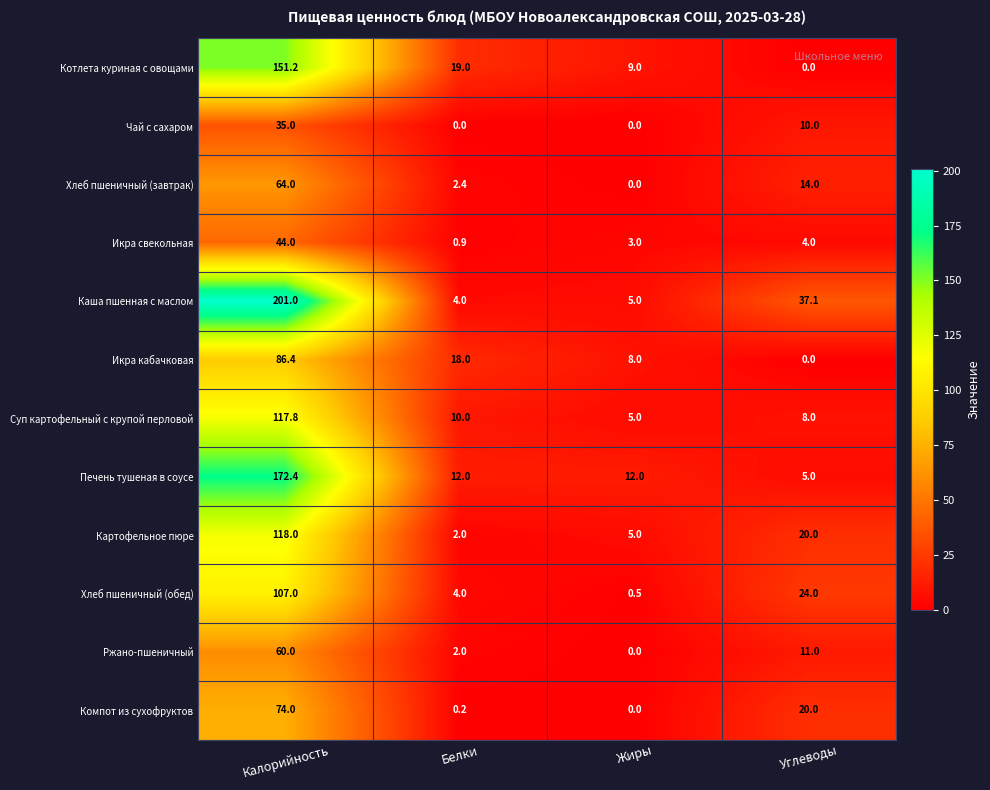

What value does the Ржано-пшеничный series have at Углеводы?

11.0